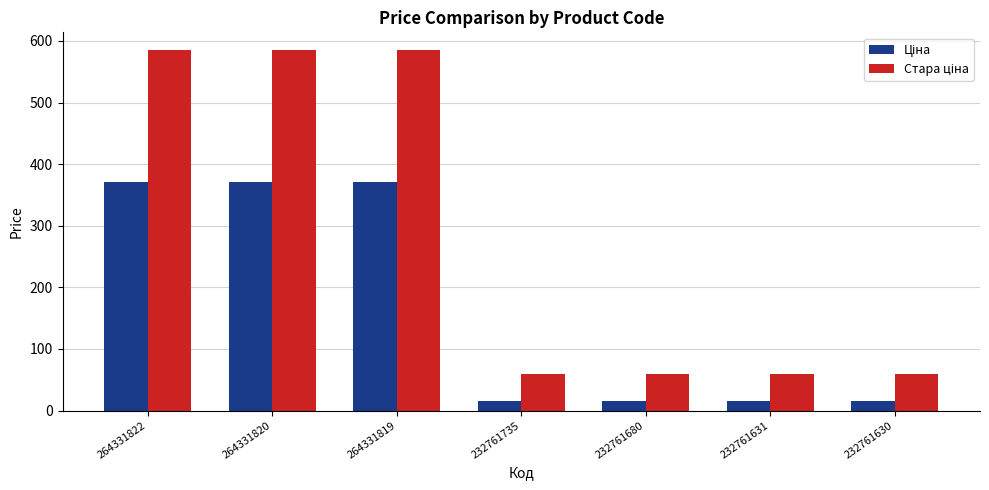

What is the difference between the highest and lowest values at 264331819?

213.3